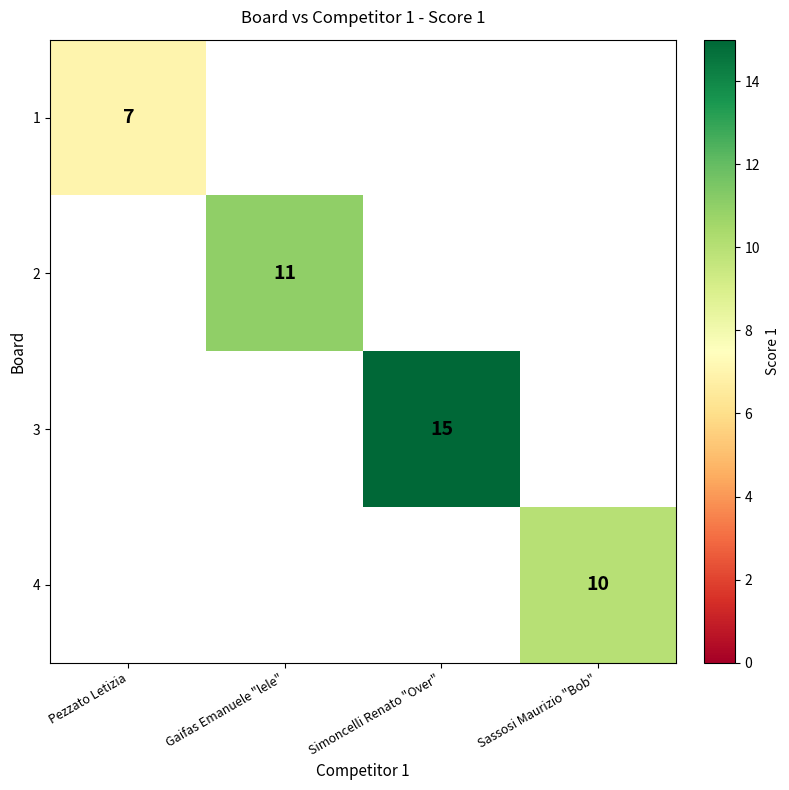

The 2 series shows 11 at Gaifas Emanuele "lele". True or false?

True